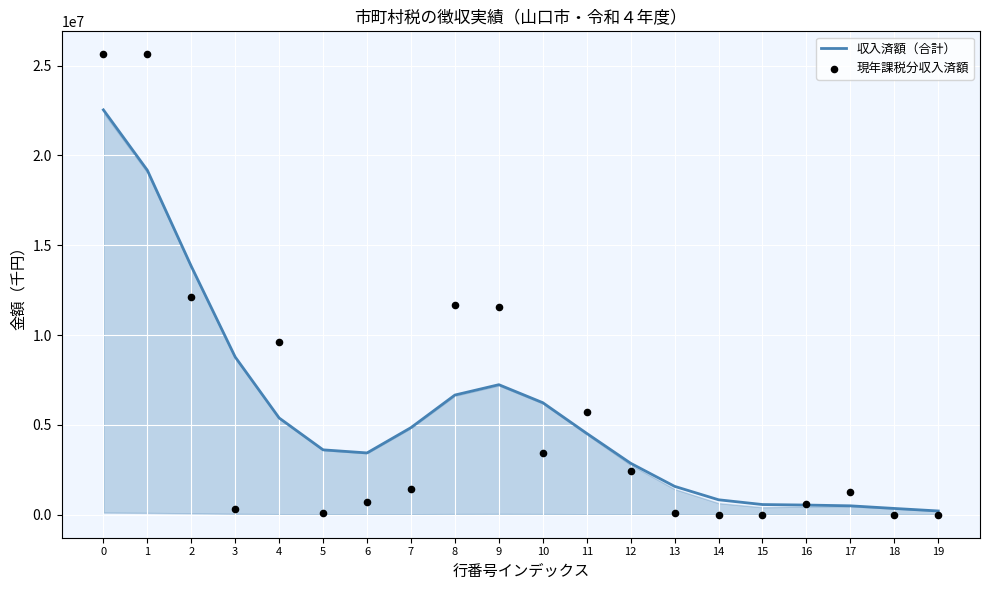

What are all the series names shown in the legend?

収入済額（合計）, 現年課税分収入済額